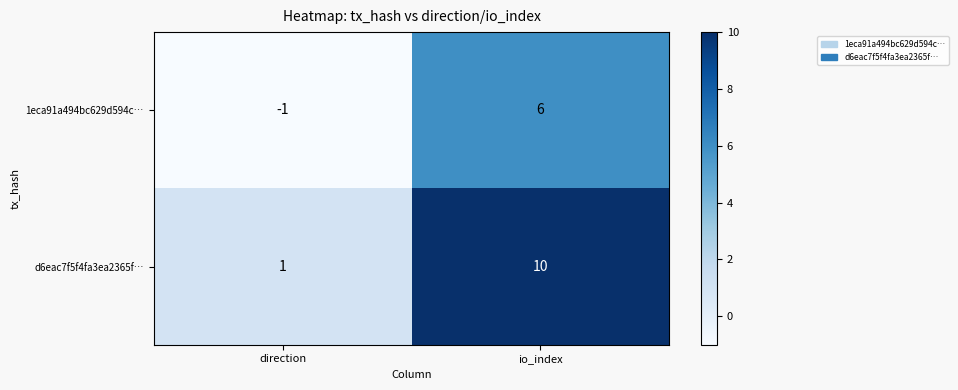

List the series in order of their peak value, lowest first.

1eca91a494bc629d594c…, d6eac7f5f4fa3ea2365f…